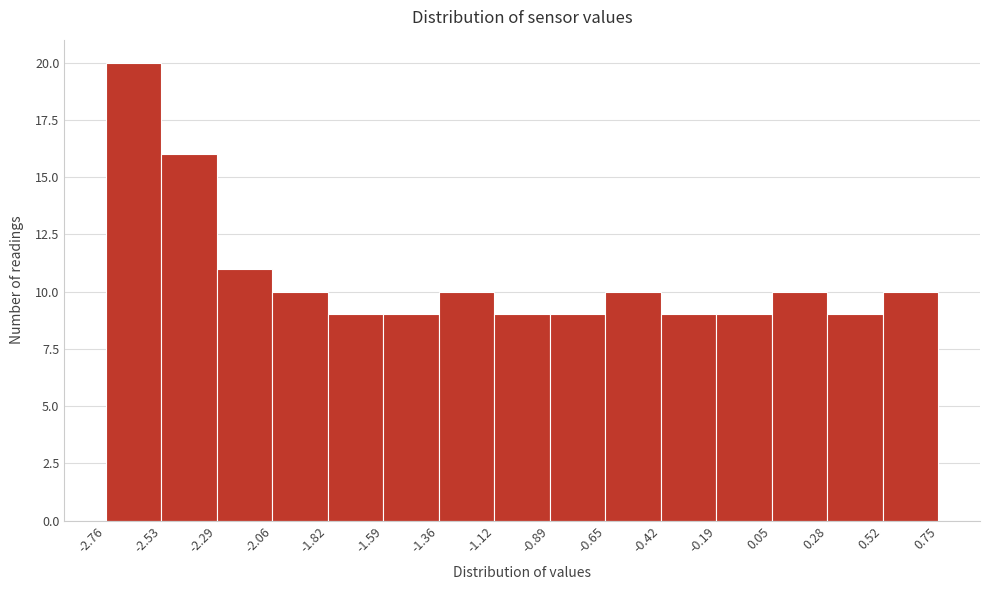

Reading left to right, transcribe this chart: for each bar, give the range it covers on the x-axis and its height. The values are not printed on the chart, so give them approximately, as read against the axis.

-2.76 to -2.53: 20
-2.53 to -2.29: 16
-2.29 to -2.06: 11
-2.06 to -1.82: 10
-1.82 to -1.59: 9
-1.59 to -1.36: 9
-1.36 to -1.12: 10
-1.12 to -0.89: 9
-0.89 to -0.65: 9
-0.65 to -0.42: 10
-0.42 to -0.19: 9
-0.19 to 0.05: 9
0.05 to 0.28: 10
0.28 to 0.52: 9
0.52 to 0.75: 10